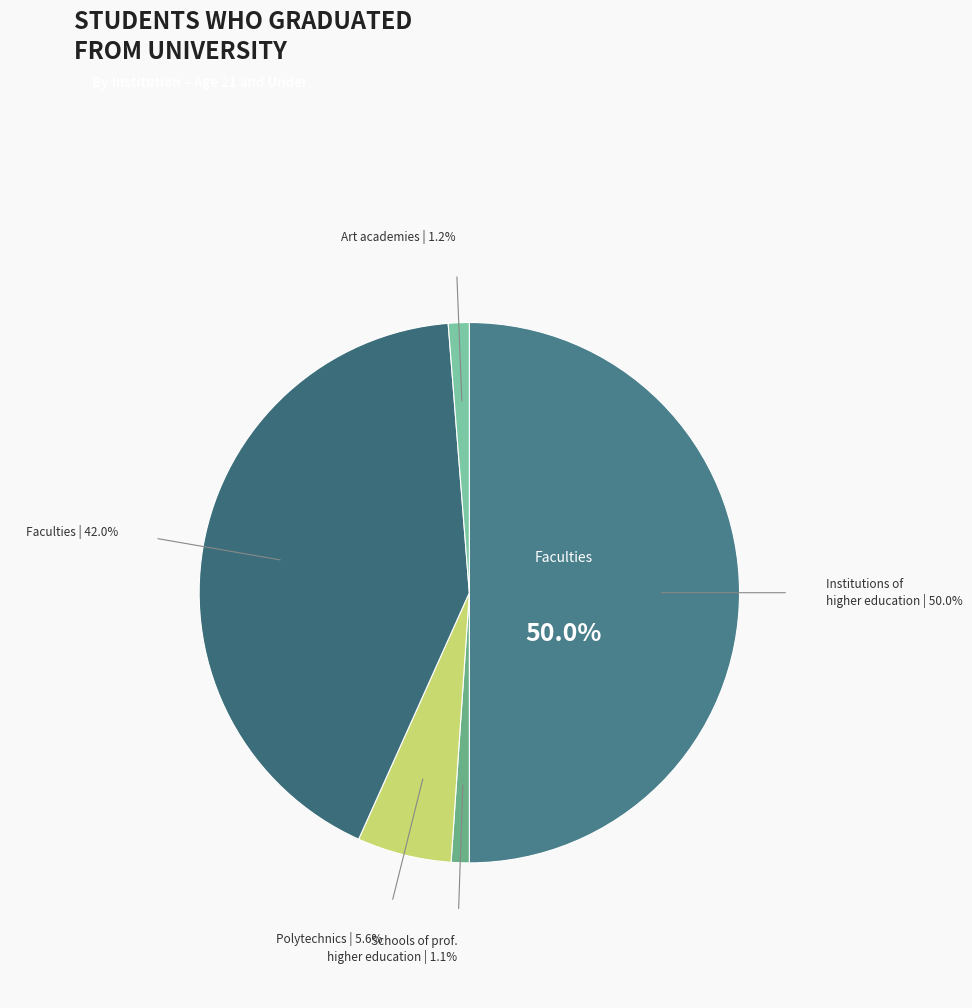

Is it true that Art academies is 1% of the pie?

True